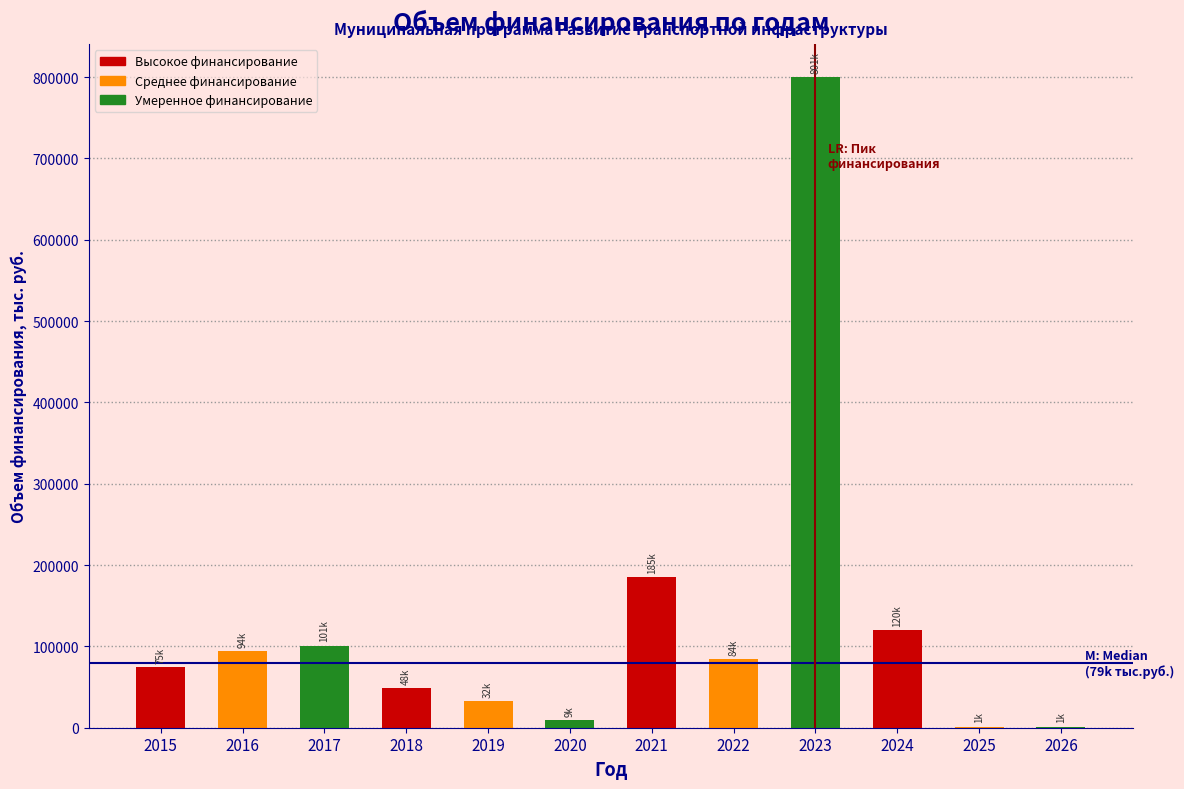

Reading left to right, transcribe all the data shown in this chart.

2015=74569.1	2016=94430.5	2017=101049.3	2018=48438.3	2019=32432.4	2020=9470.2	2021=185291.8	2022=84275.5	2023=800516.1	2024=119738.9	2025=1494.1	2026=1494.1